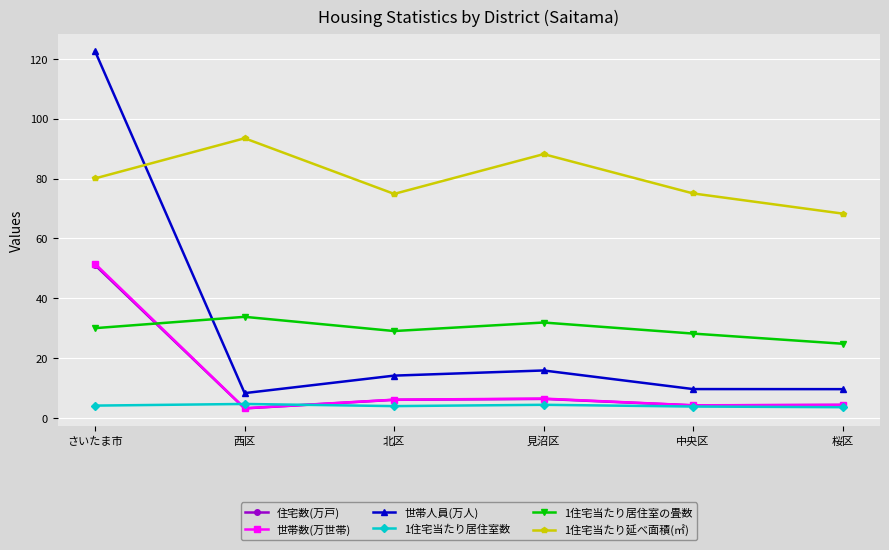

Which series has the largest range (max minus min)?

世帯人員(万人)